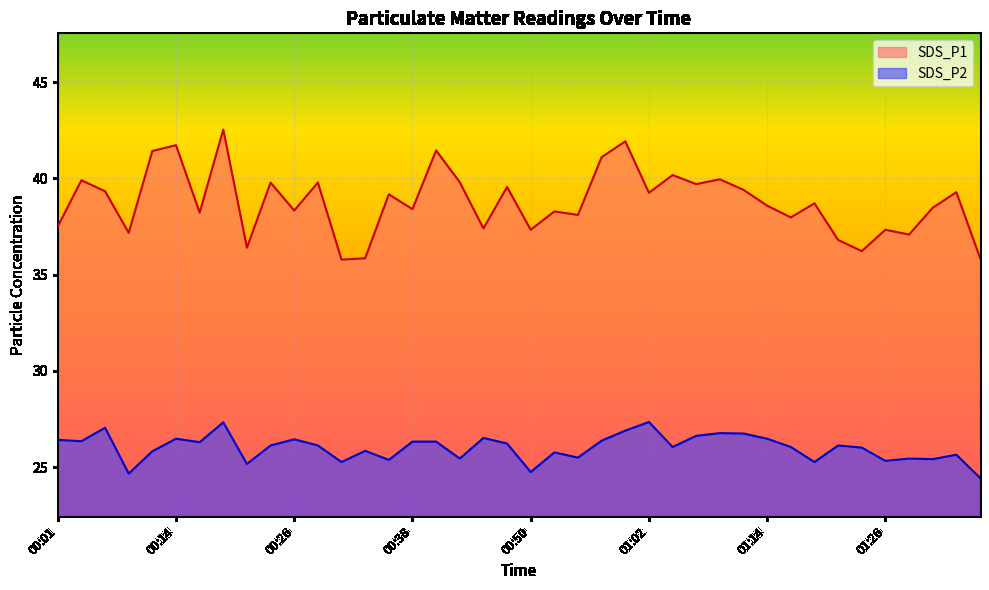

At which label does SDS_P1 first exceed 38?

00:04